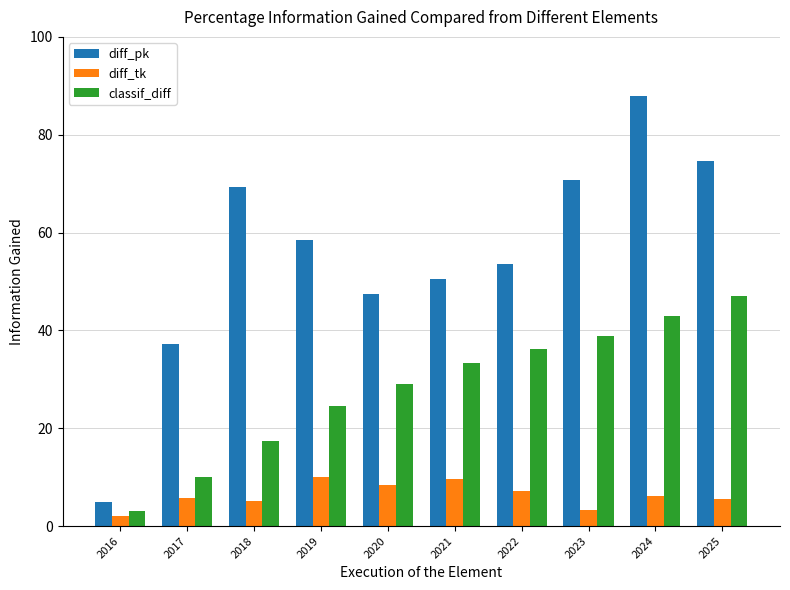

Rank the series at 2022 from lowest to highest value.

diff_tk, classif_diff, diff_pk